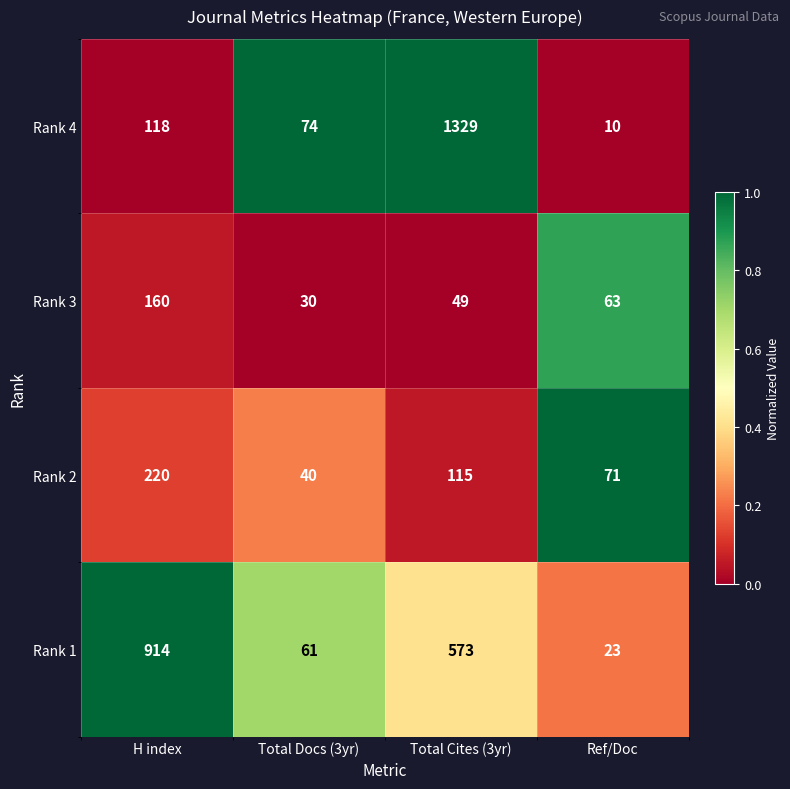

Count the number of categories in the chart.

4